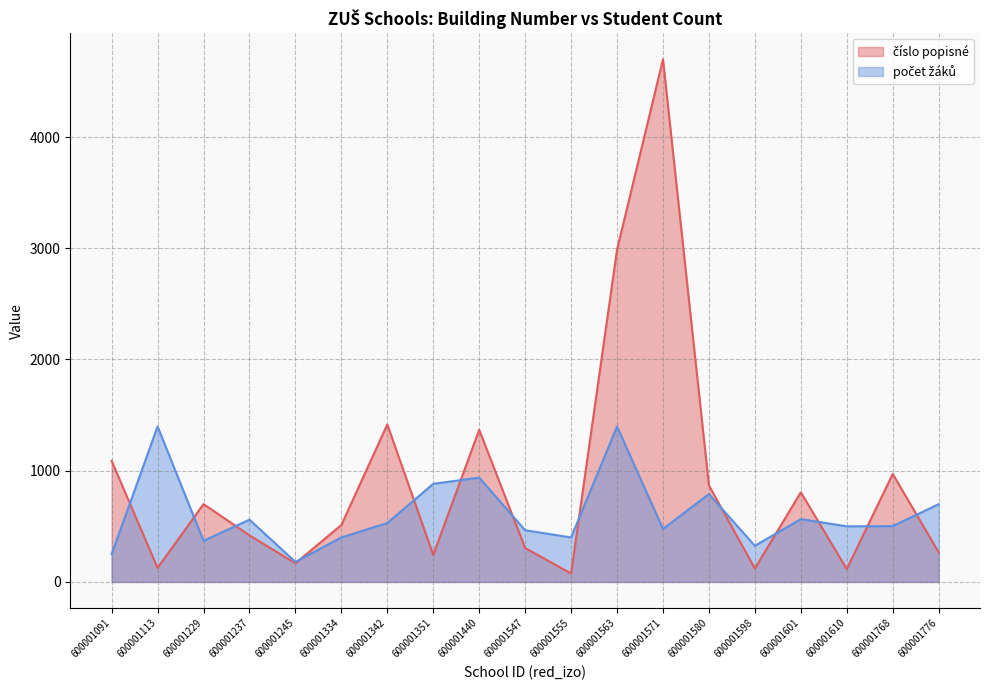

Reading right to left, list all the values displayed in this chart.

číslo popisné: 267	971	116	806	121	868	4699	2987	76	305	1368	243	1416	512	168	419	700	126	1088
počet žáků: 699	502	500	565	325	790	477	1397	400	465	938	882	530	400	180	560	370	1398	250